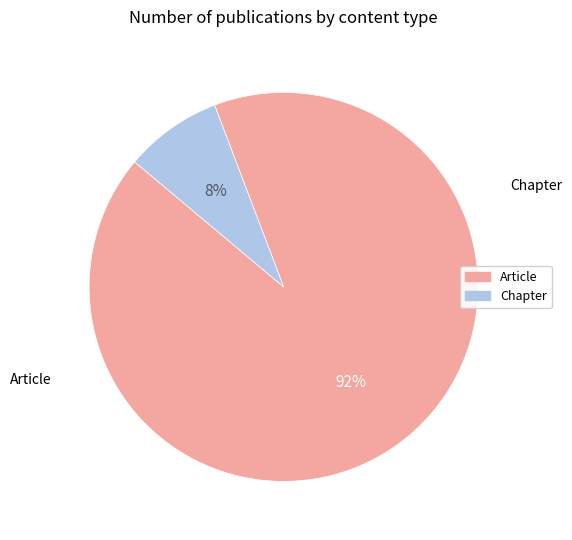

Does any single category account for the majority?

Yes